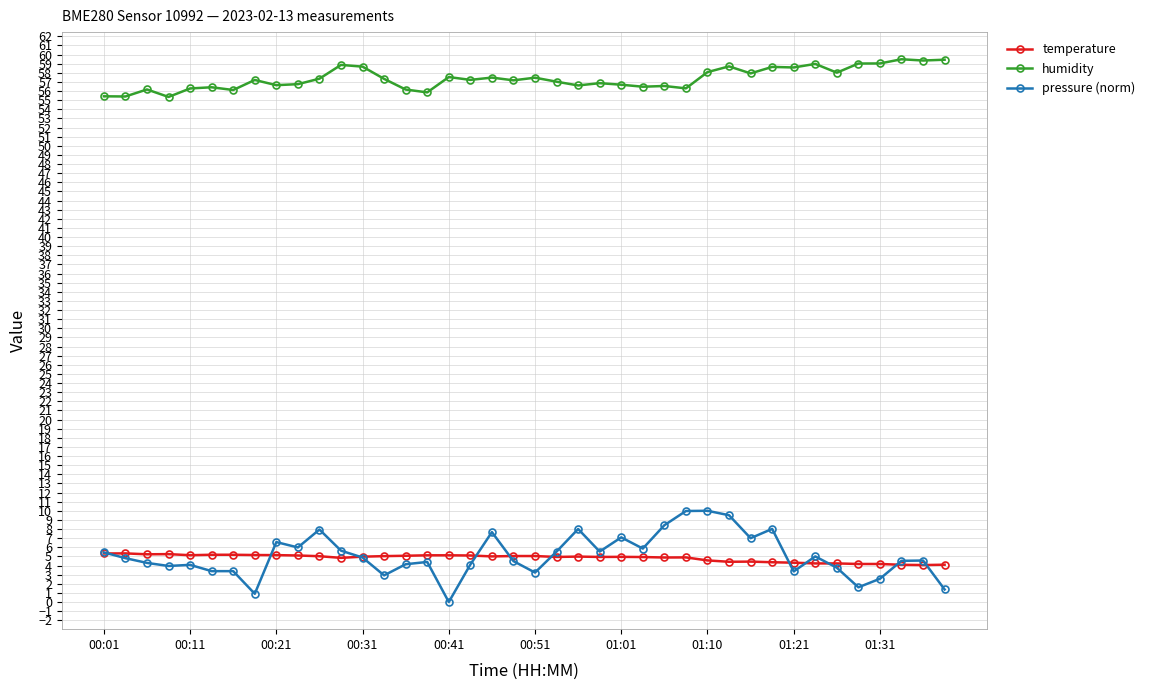

True or false: humidity and pressure (norm) intersect in this chart.

False